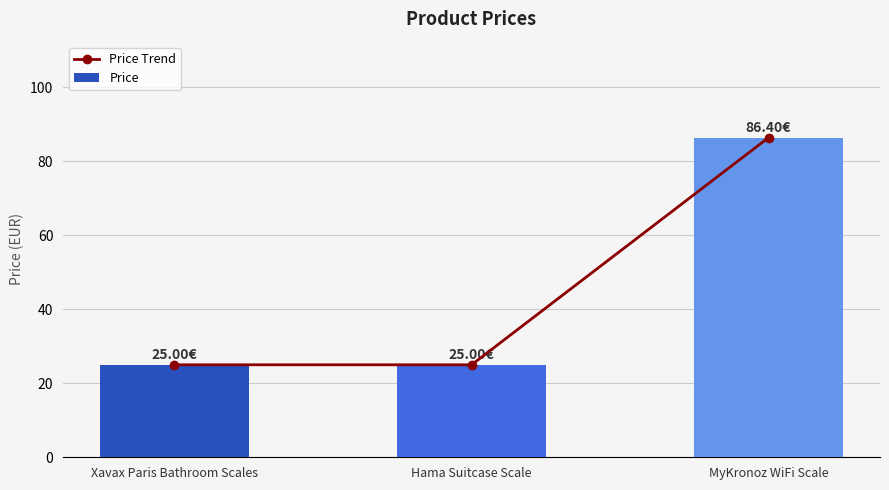

What is the average value of the Price series?

45.5